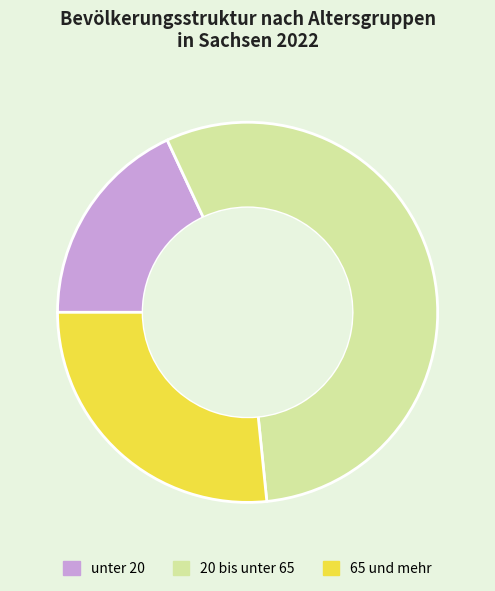

Rank the categories by value from highest to lowest.

20 bis unter 65, 65 und mehr, unter 20